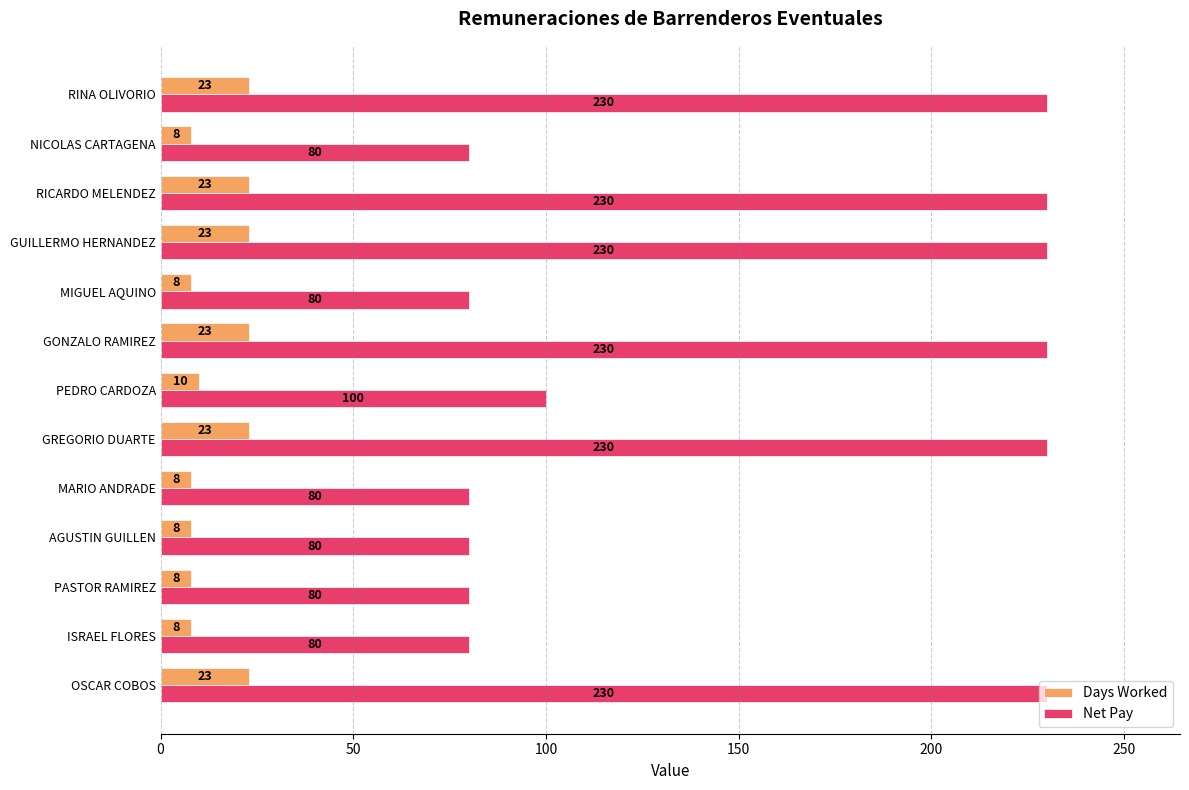

What are all the series names shown in the legend?

Days Worked, Net Pay